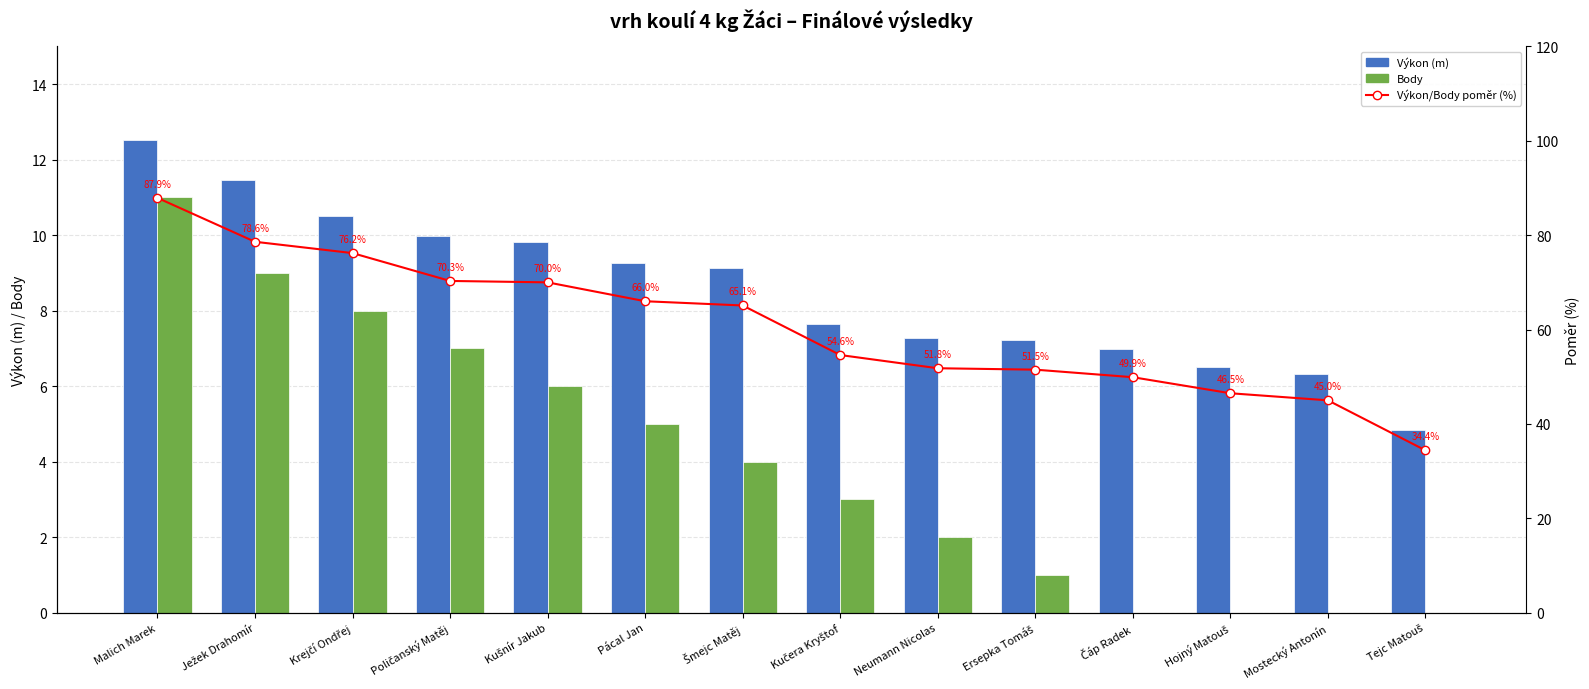

True or false: Výkon (m) has a value of 1.9 at Hojný Matouš.

False